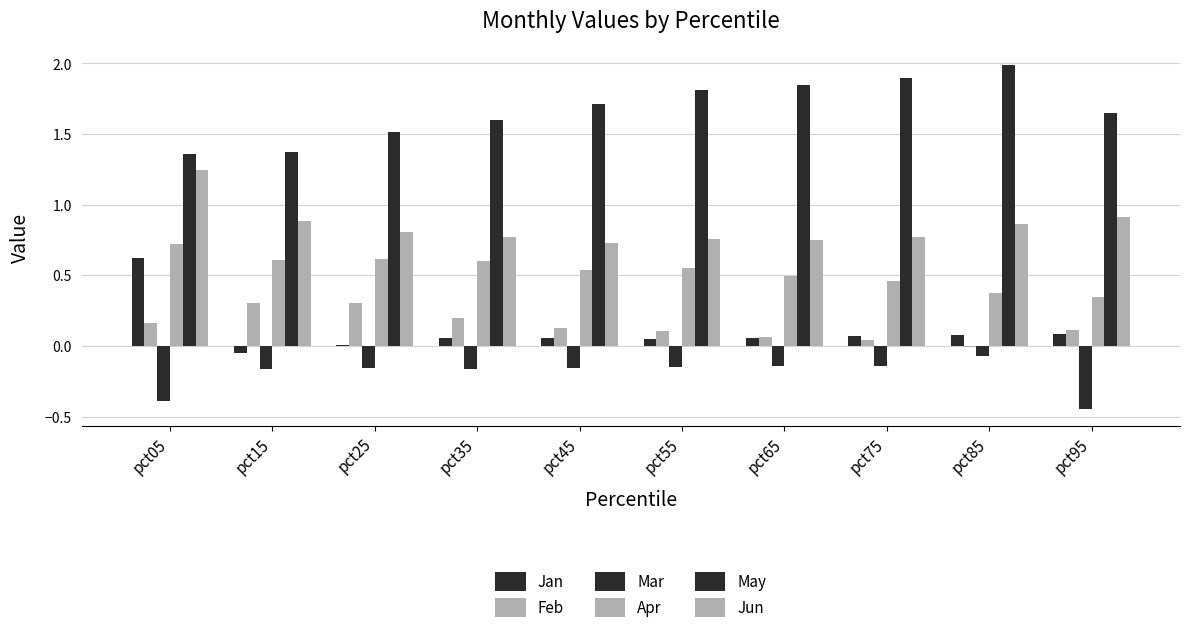

Which series has the largest total across all categories?

May